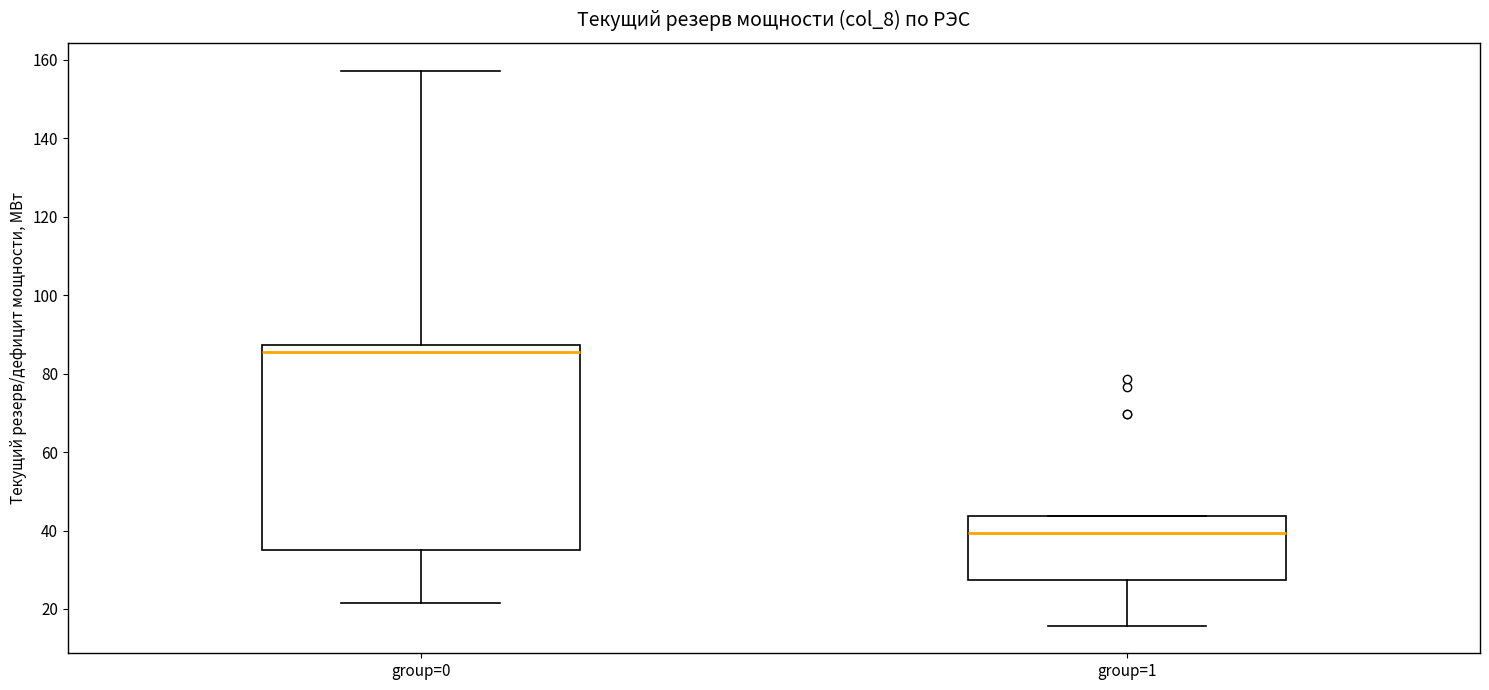

Reading left to right, transcribe this box plot: for each box, give where its median line is, the range the box spans, and where its two whiskers end, as read against the y-axis. The values are not printed on the chart, so give them approximately, as read against the axis.

group=0: median 86, box 34 to 88, whiskers 22 to 158
group=1: median 40, box 28 to 44, whiskers 16 to 44